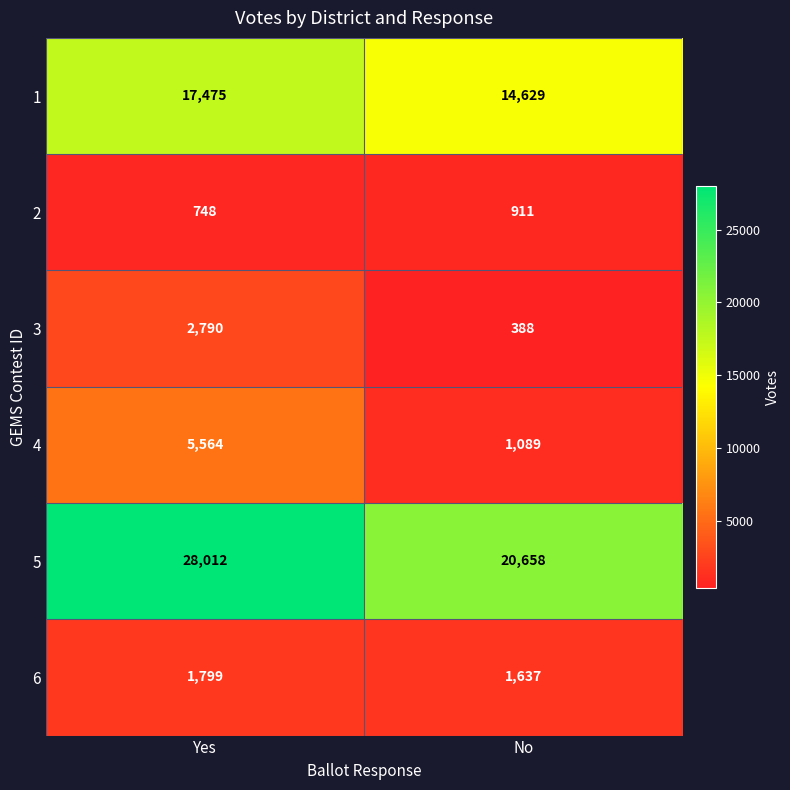

What is the sum of all 6 values?

3436